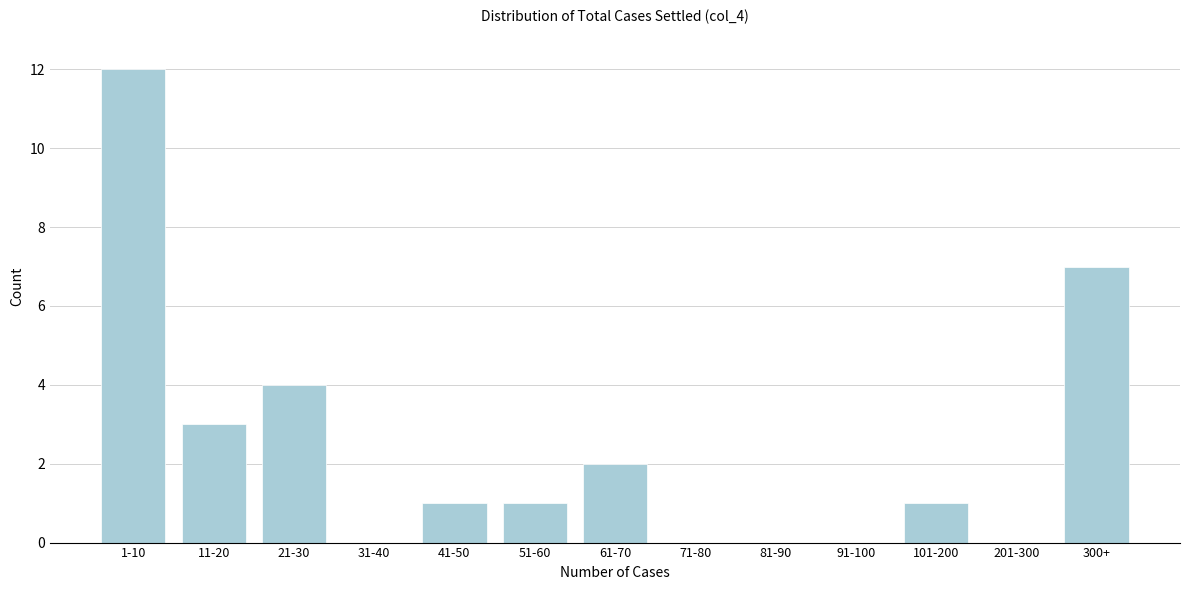

Reading left to right, transcribe all the data shown in this chart.

1-10=12	11-20=3	21-30=4	31-40=0	41-50=1	51-60=1	61-70=2	71-80=0	81-90=0	91-100=0	101-200=1	201-300=0	300+=7